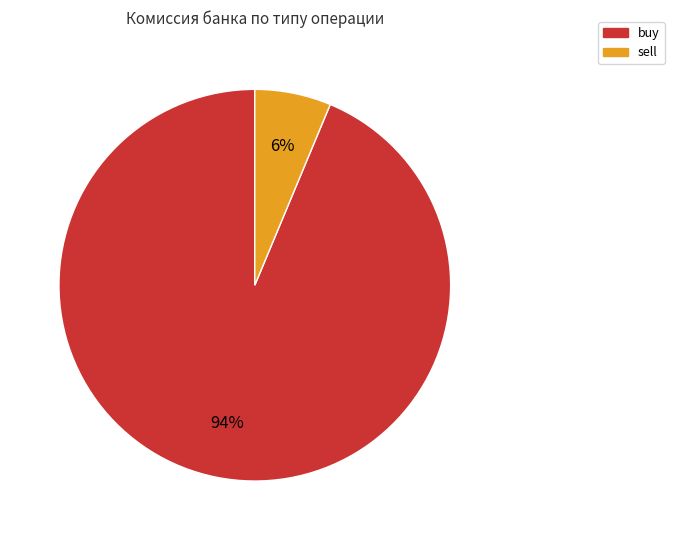

What percentage is the sell slice, to the nearest percent?

6%